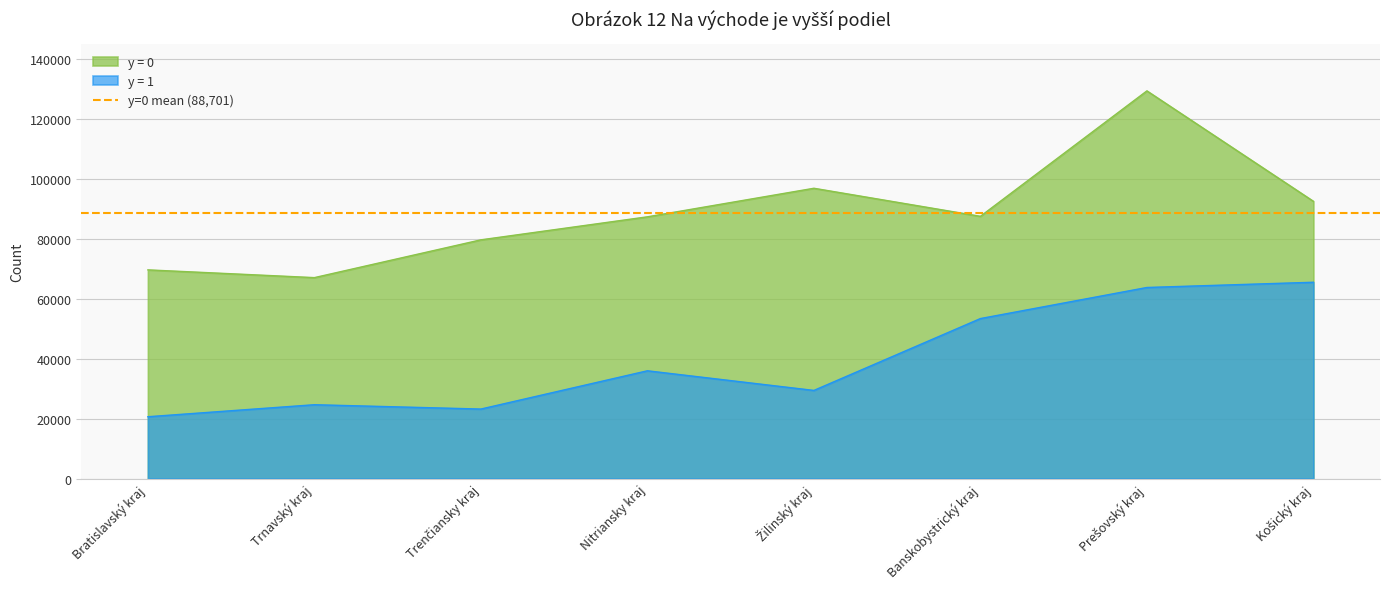

Is it true that y = 0 equals 142294 at Košický kraj?

False